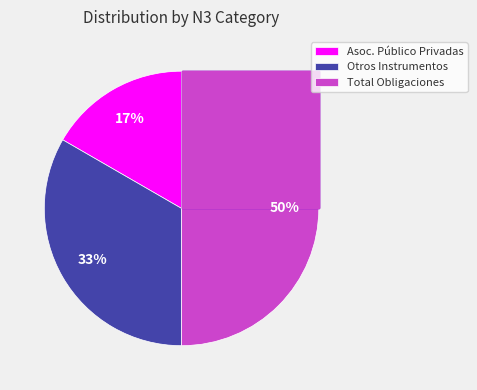

What is the ratio of the value at N3=2 (Total) to the value at N3=1 (Otros Instrumentos)?

1.5